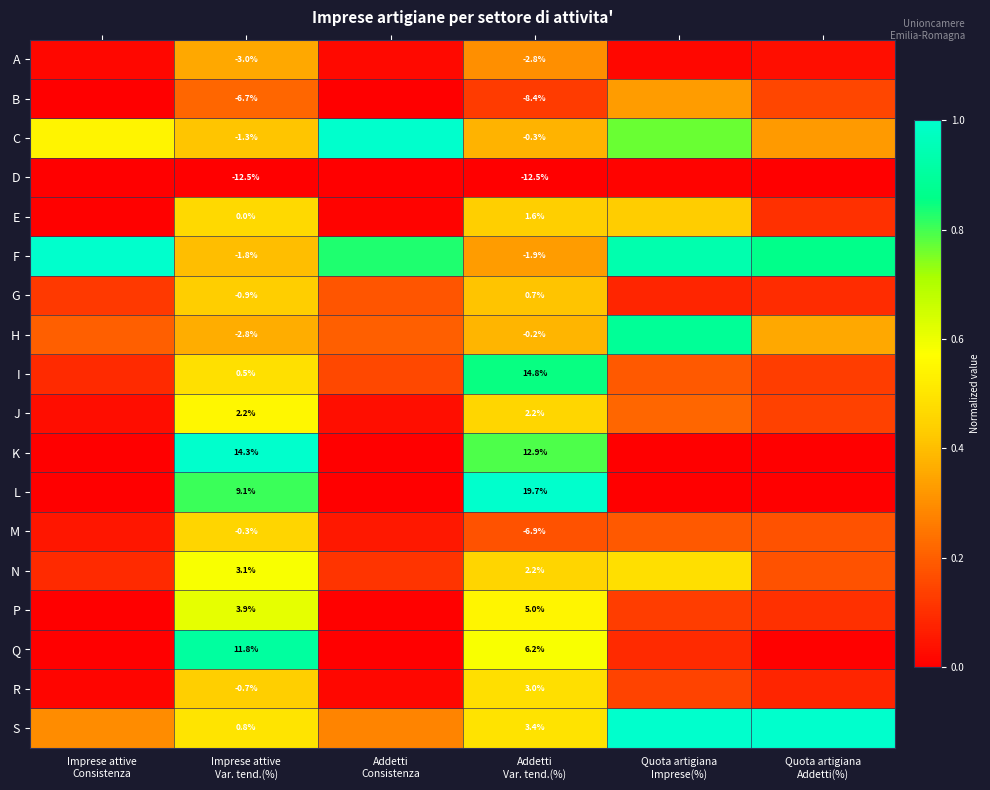

What is the difference between the highest and lowest values at Imprese attive
Var. tend.(%)?

26.8